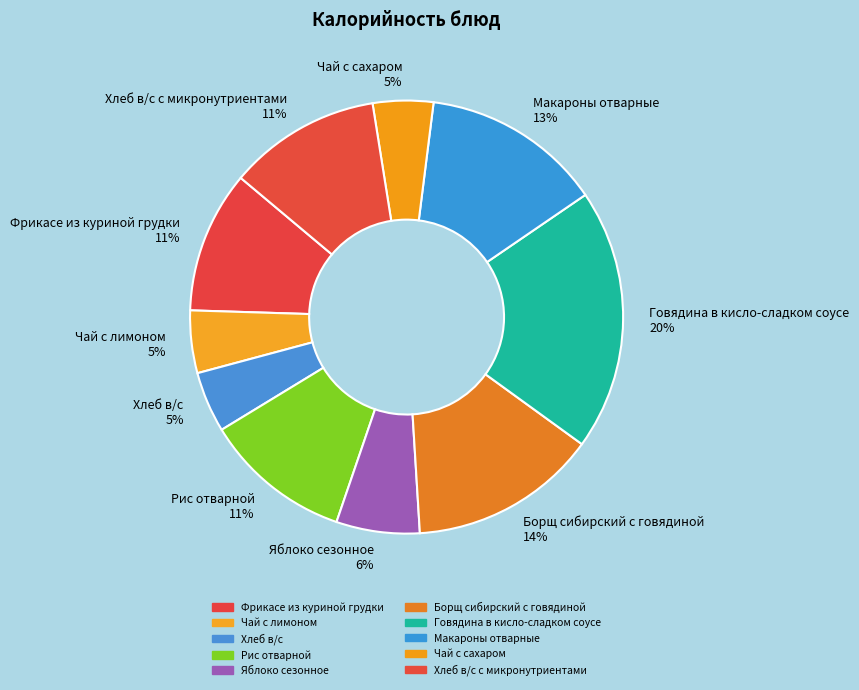

The Фрикасе из куриной грудки 11% slice represents 11% of the pie. True or false?

True